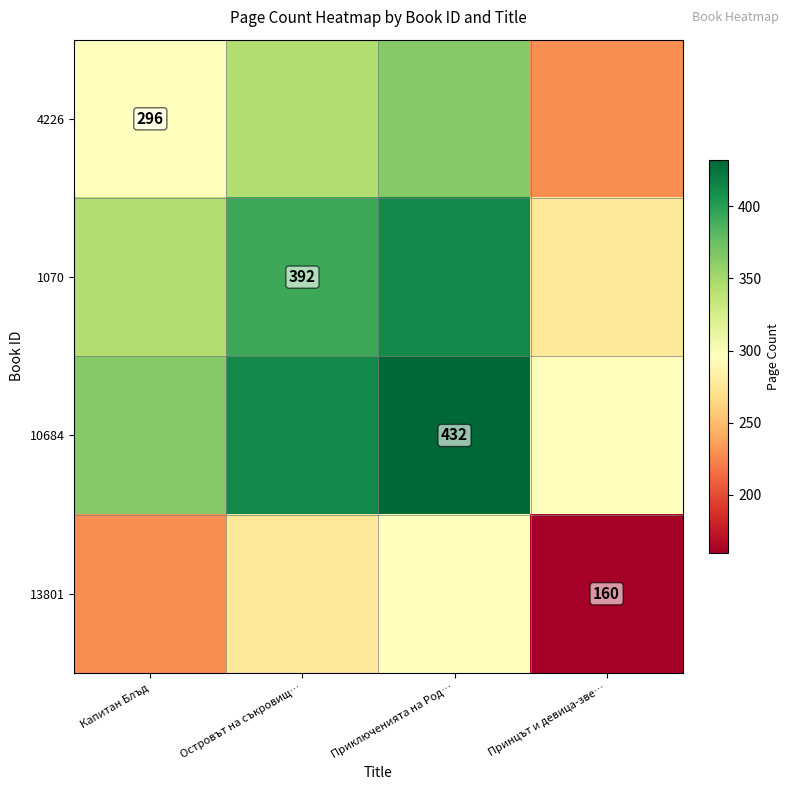

What is the total value across all series at Приключенията на Род…?

1504